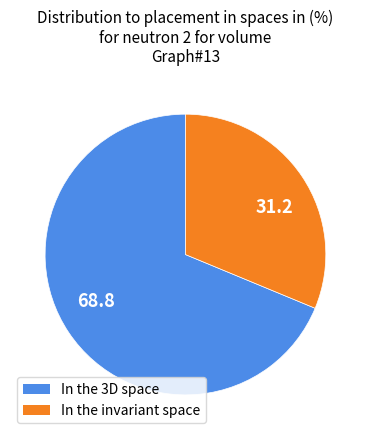

Combined, do In the invariant space and In the 3D space account for over 50%?

Yes